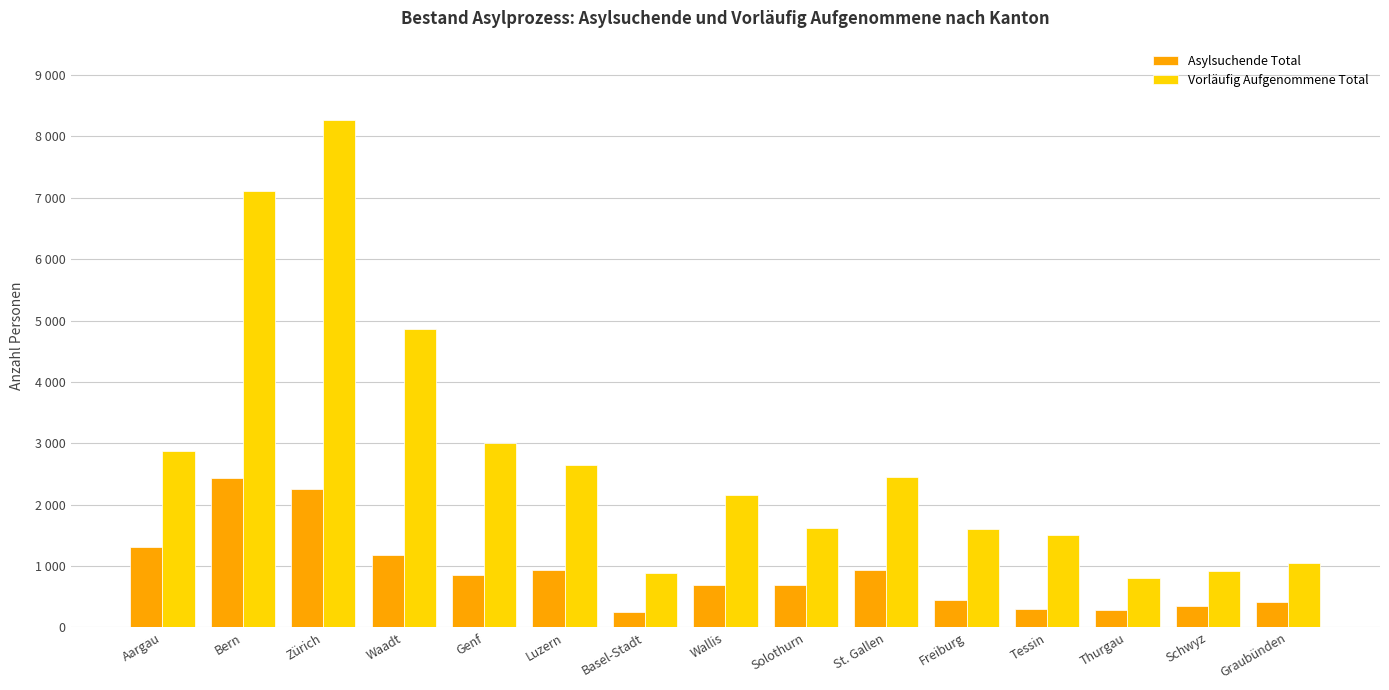

Does the chart contain any negative values?

No